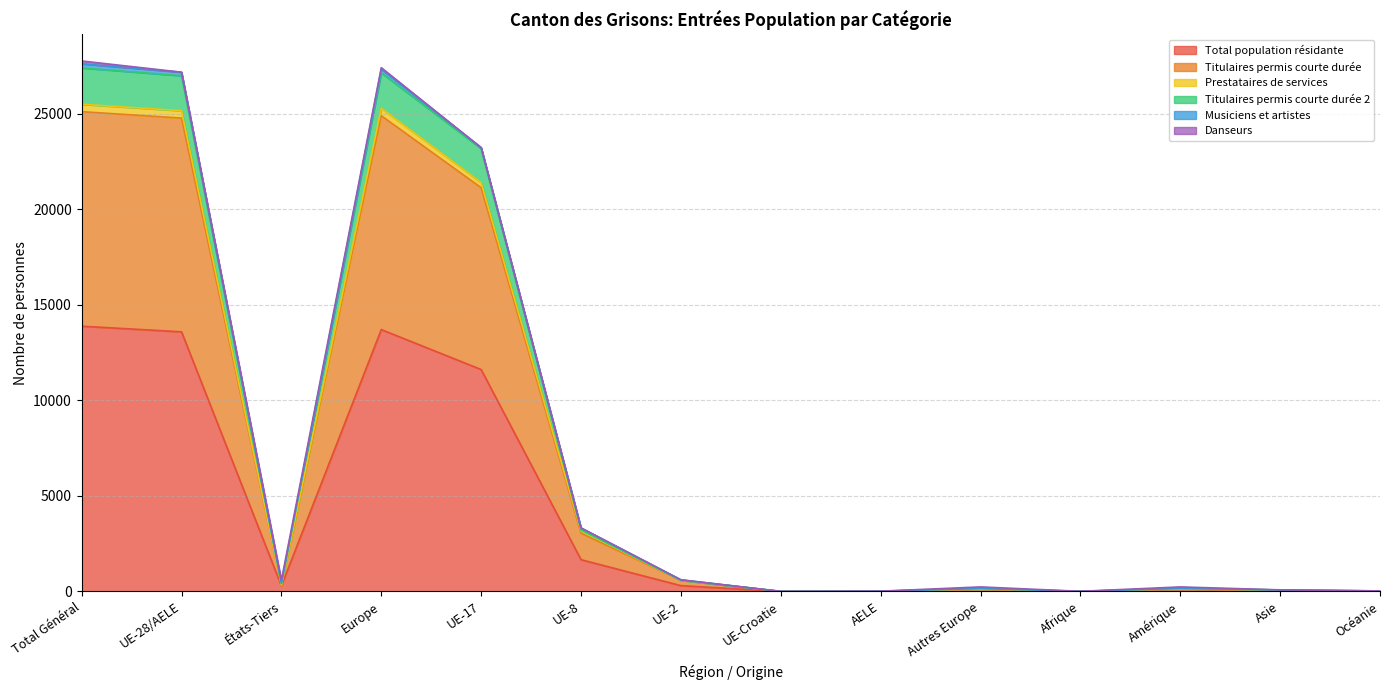

What is the maximum value for Total population résidante?

13886